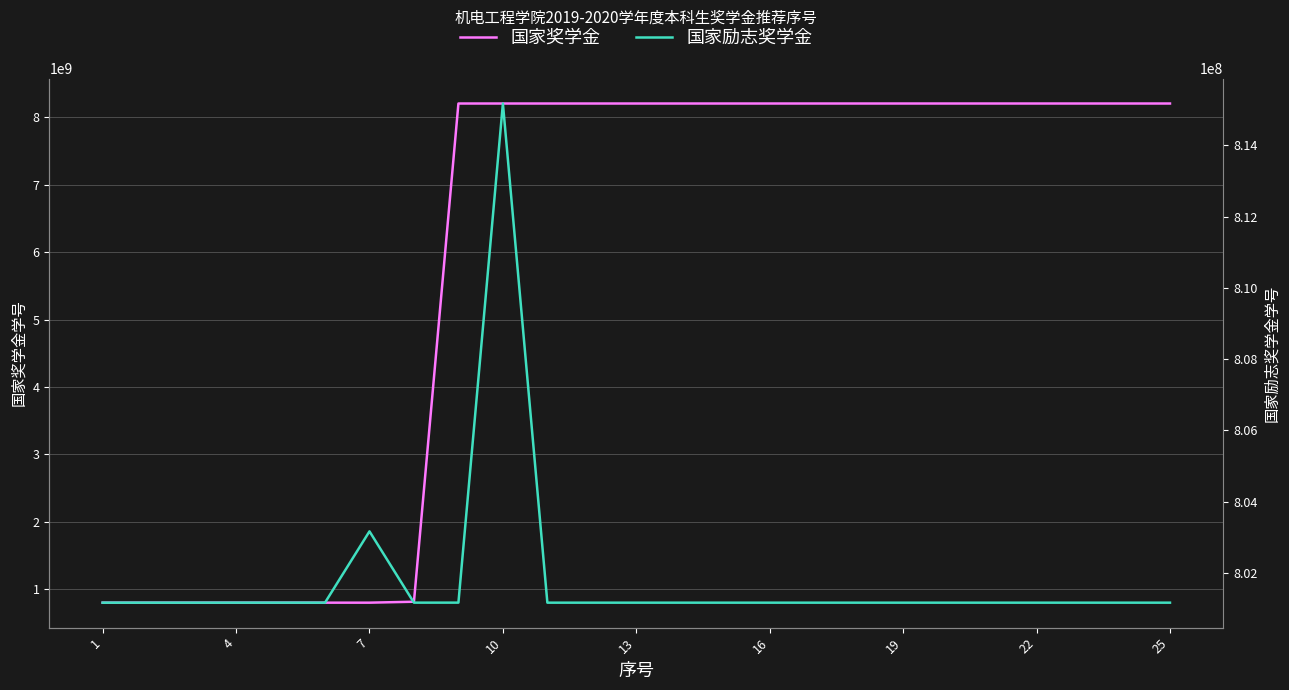

What is the maximum value for 国家奖学金?

8203191723